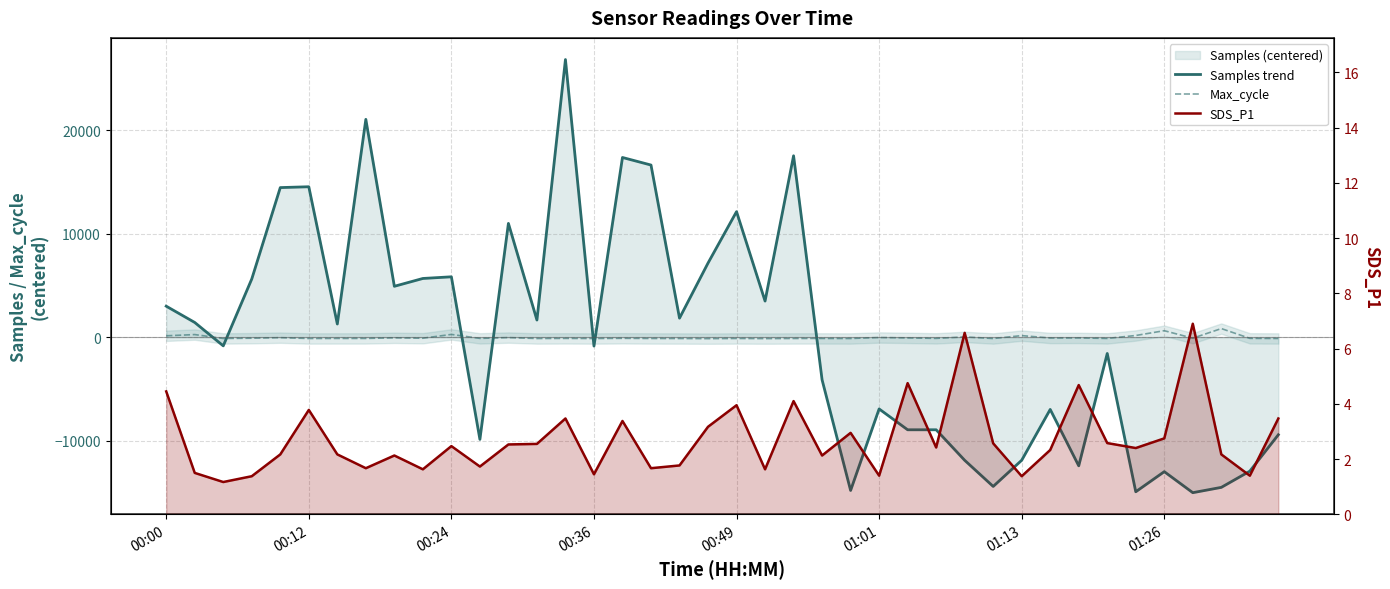

In Samples trend, how many points are lower than both neighbors (excluding endpoints)?

14